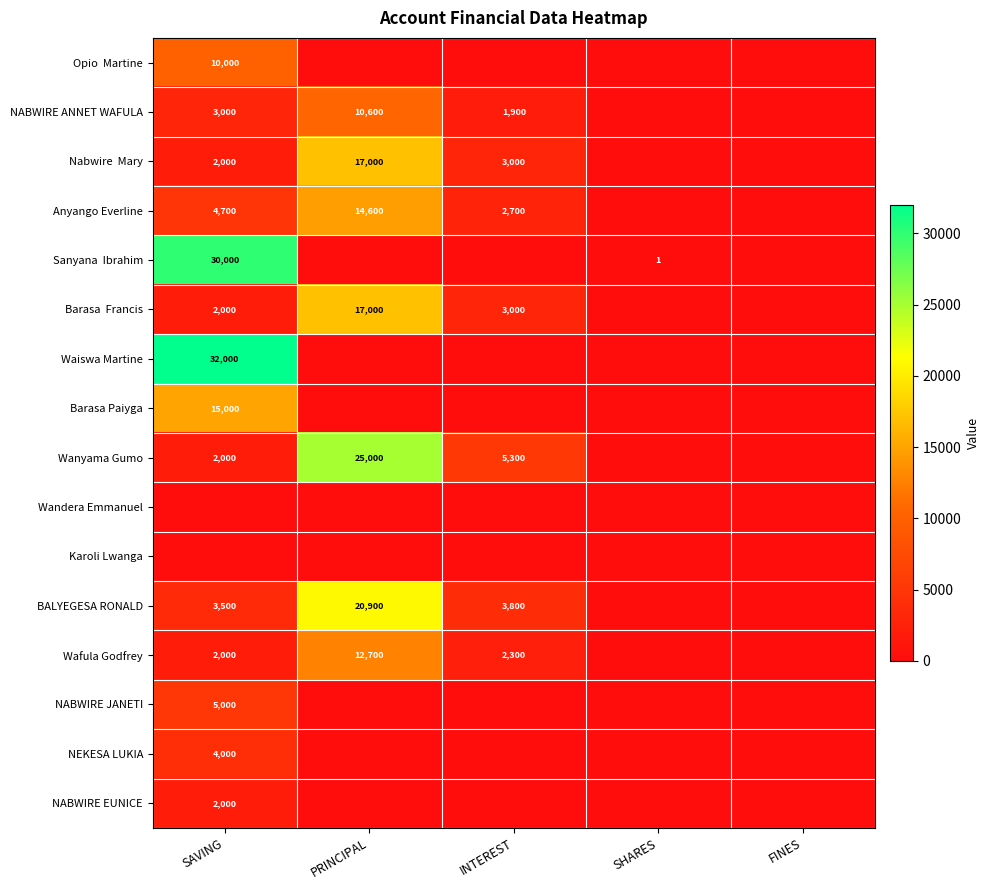

Is it true that Wafula Godfrey equals 16923 at PRINCIPAL?

False